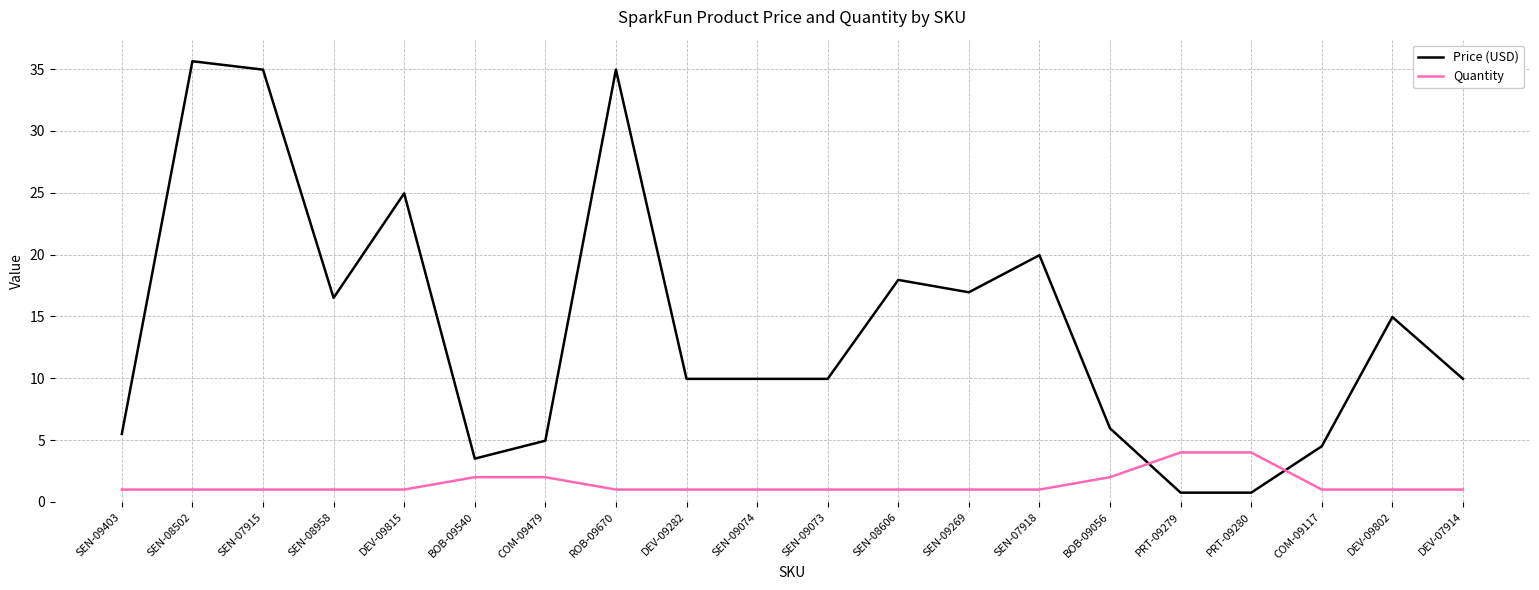

How many categories are shown in the chart?

20